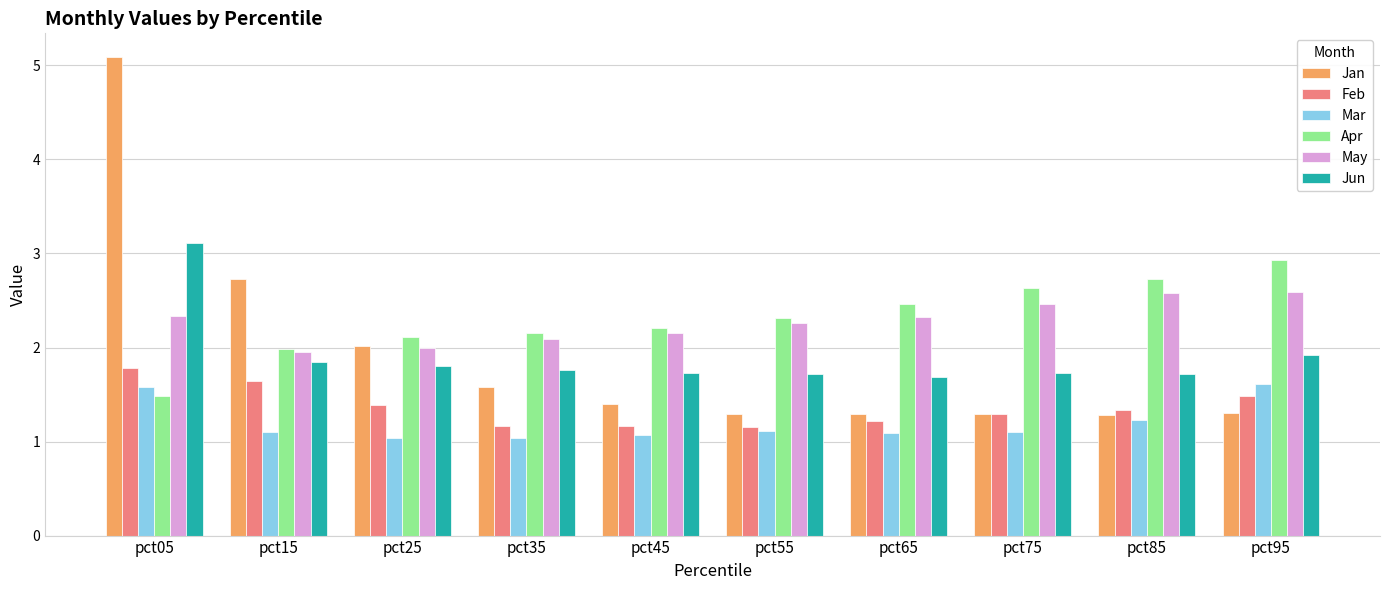

What is the sum of all Mar values?

12.0